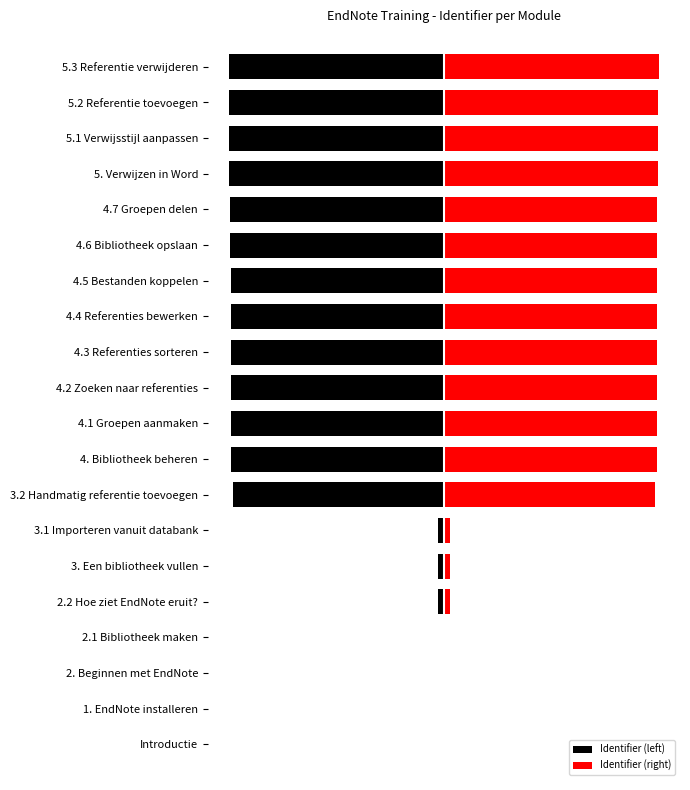

Is it true that Identifier (right) equals 2.9 at 2.2 Hoe ziet EndNote eruit??

True